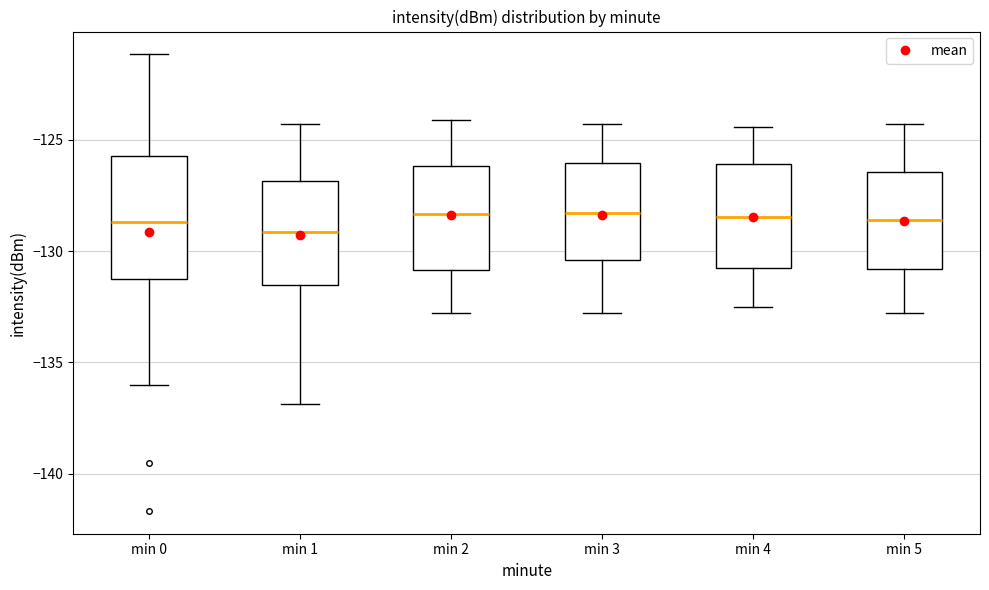

Where does the upper whisker of the box for min 2 end on the y-axis? The values are not printed on the chart, so give them approximately, as read against the axis.

-124.0